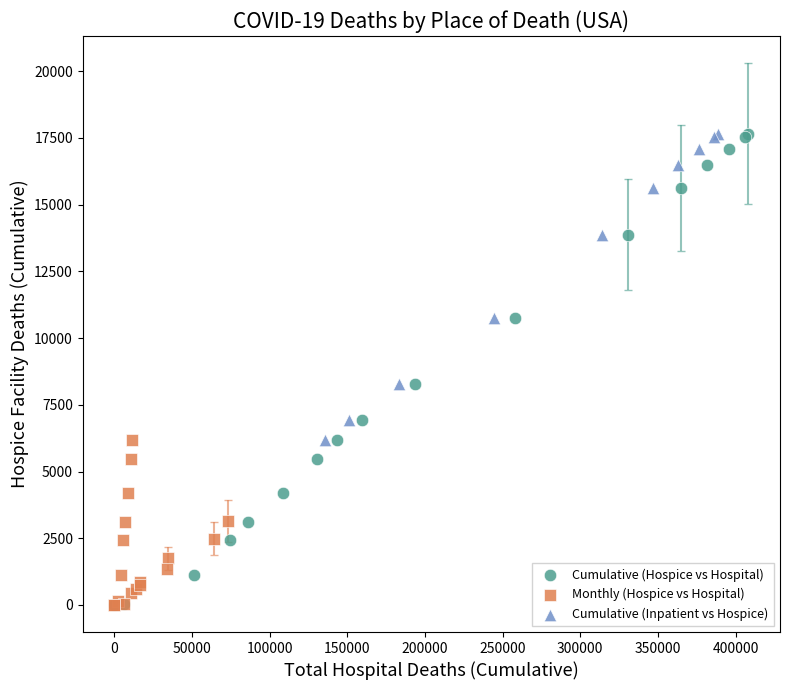

Which series has the widest spread of Y values?

Cumulative (Hospice vs Hospital)